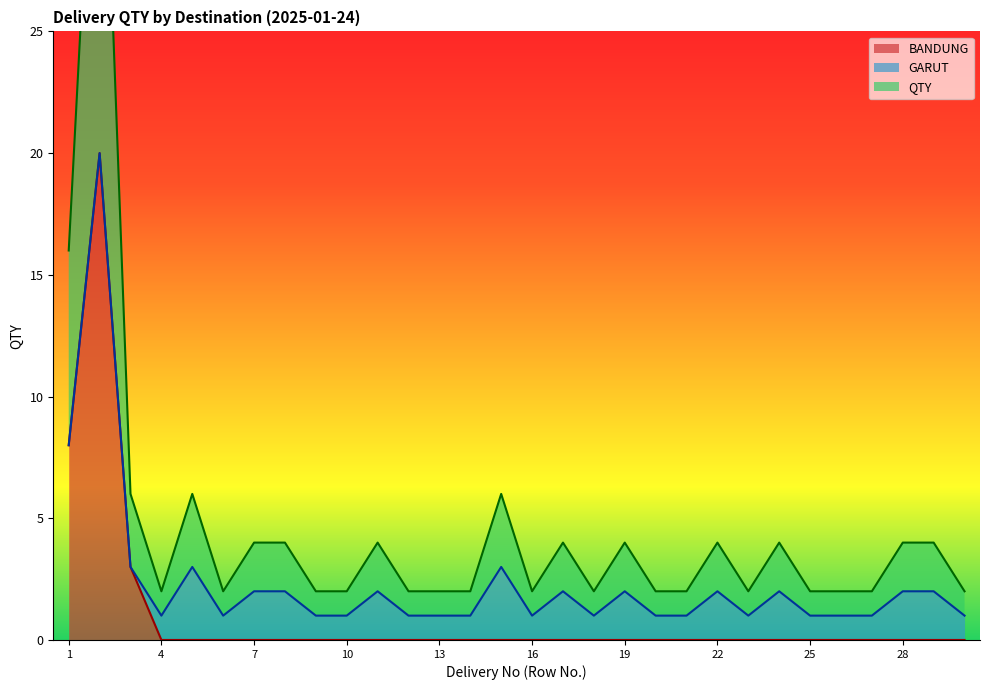

What is the highest value of the BANDUNG series?

20